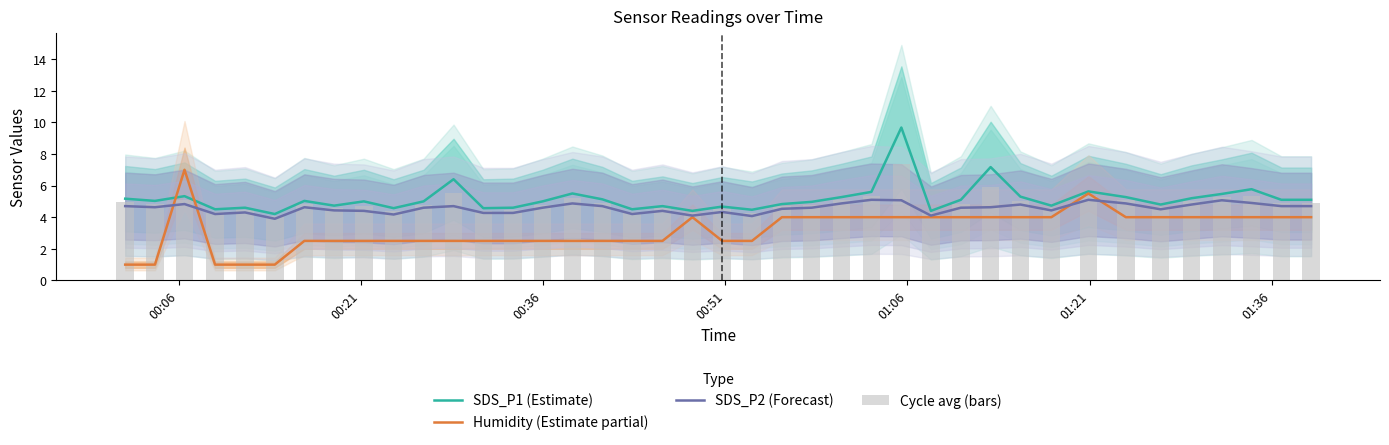

What is the maximum value shown in the chart?

9.7